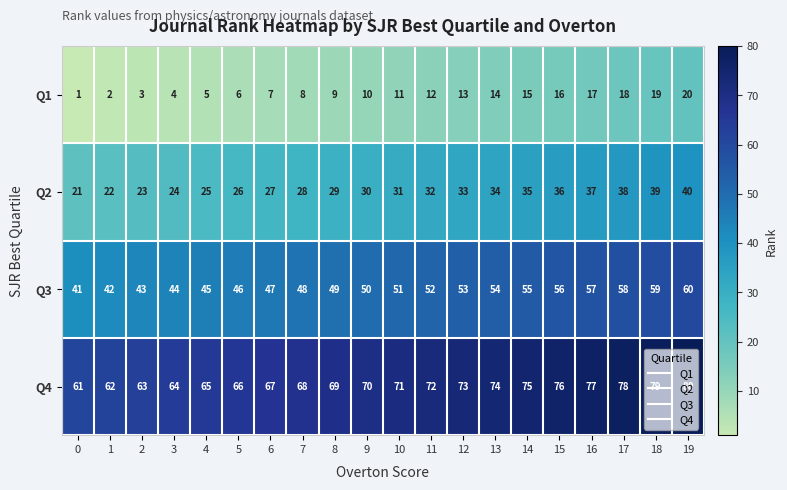

What is the spread (max minus min) of values at 18?

60